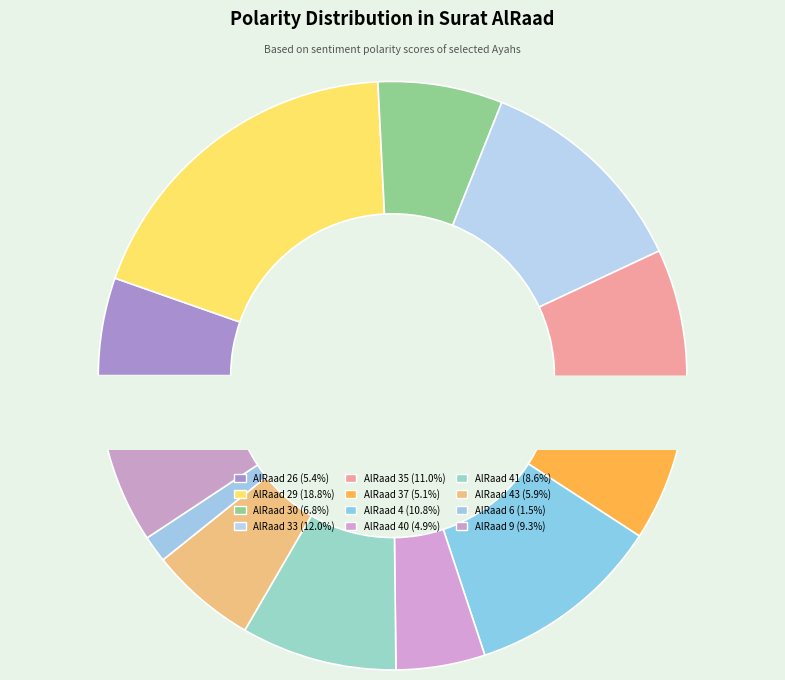

How many segments does this pie chart have?

12